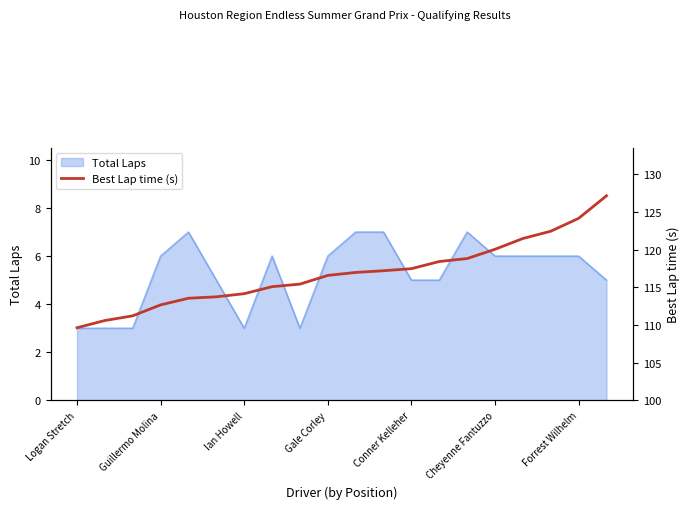

The Total Laps series shows 6 at Cheyenne Fantuzzo. True or false?

True